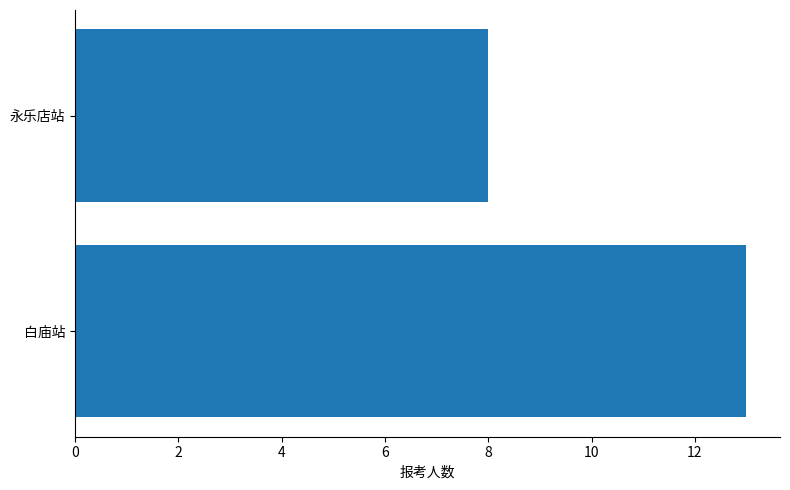

List the labels in order of value, largest first.

白庙站, 永乐店站